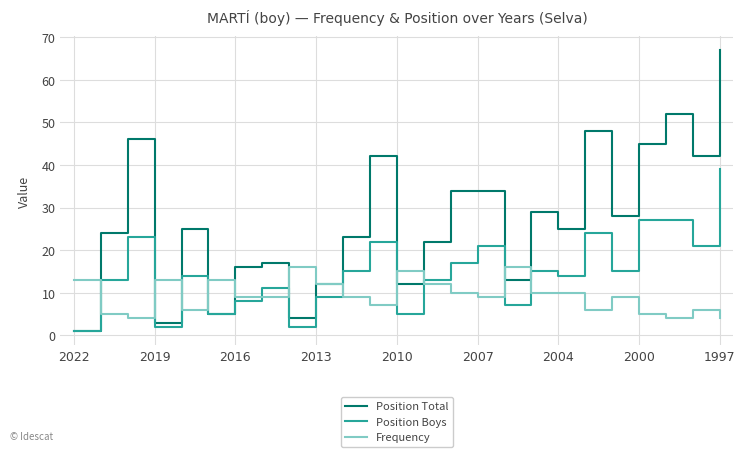

Rank the series by their maximum value, from lowest to highest.

Frequency, Position Boys, Position Total